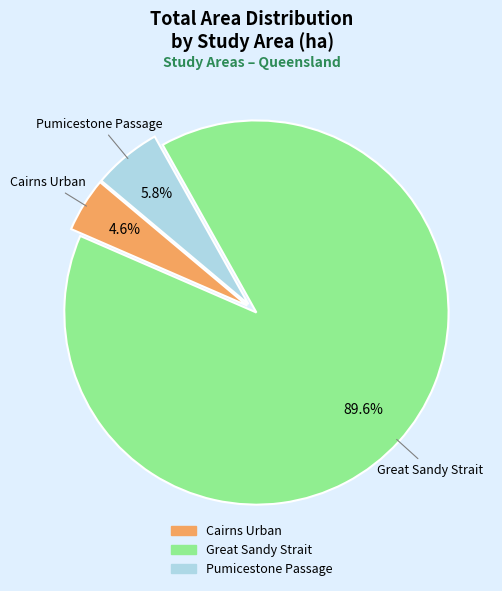

What is the majority slice?

Great Sandy Strait